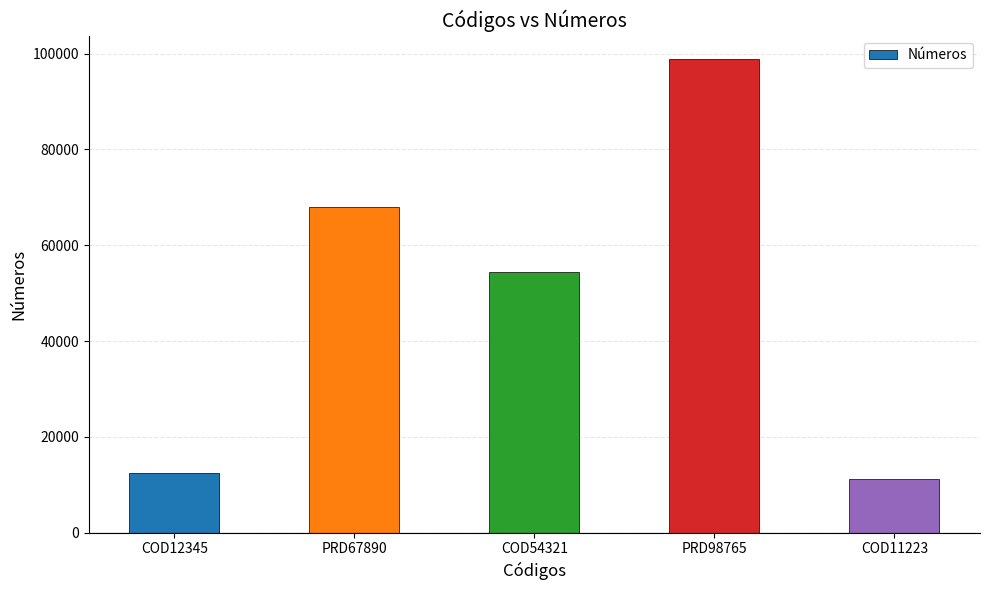

The chart shows a value of 98765 at PRD98765. True or false?

True